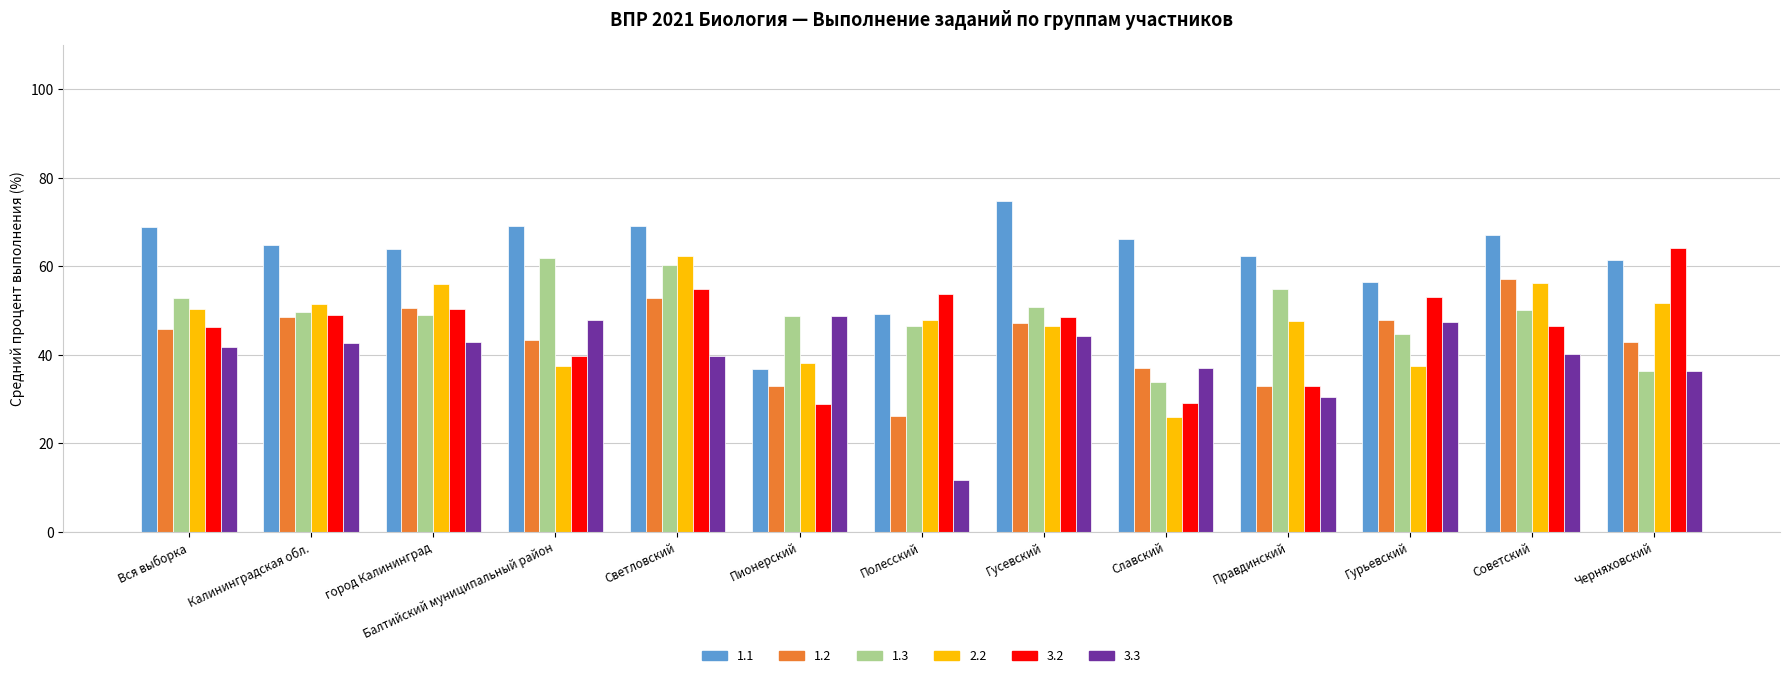

At which category is the sum across all series the highest?

Светловский